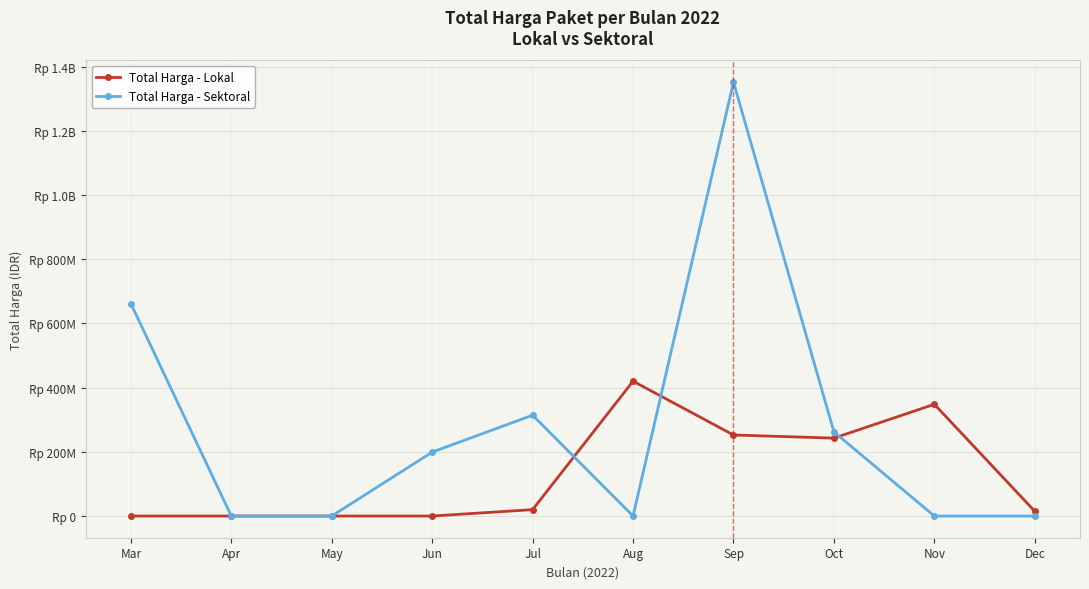

Is this an area chart (filled region under the line)?

No